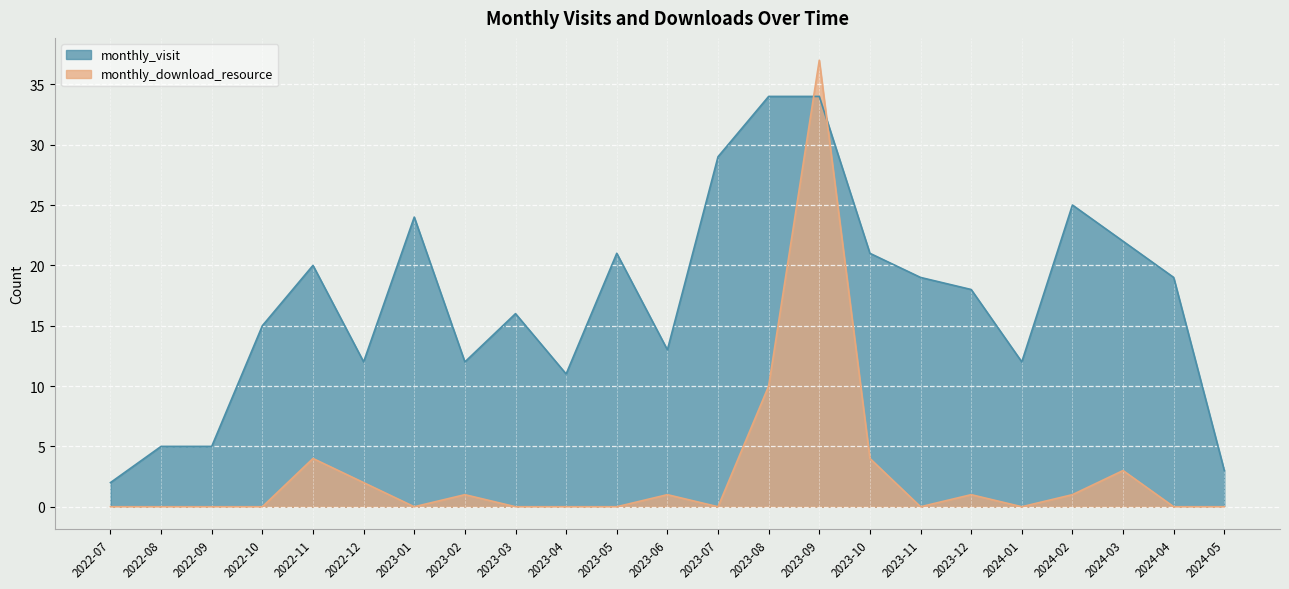

List the series in order of their peak value, lowest first.

monthly_visit, monthly_download_resource